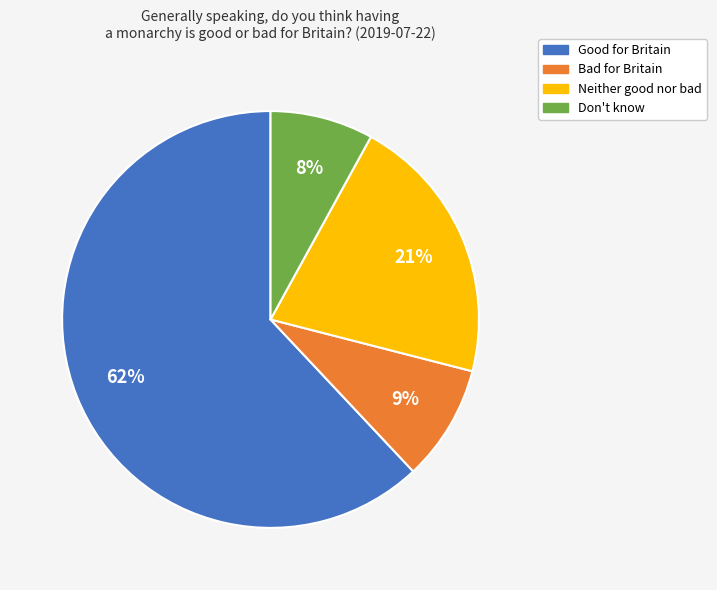

Combined, do Bad for Britain and Don't know account for over 50%?

No